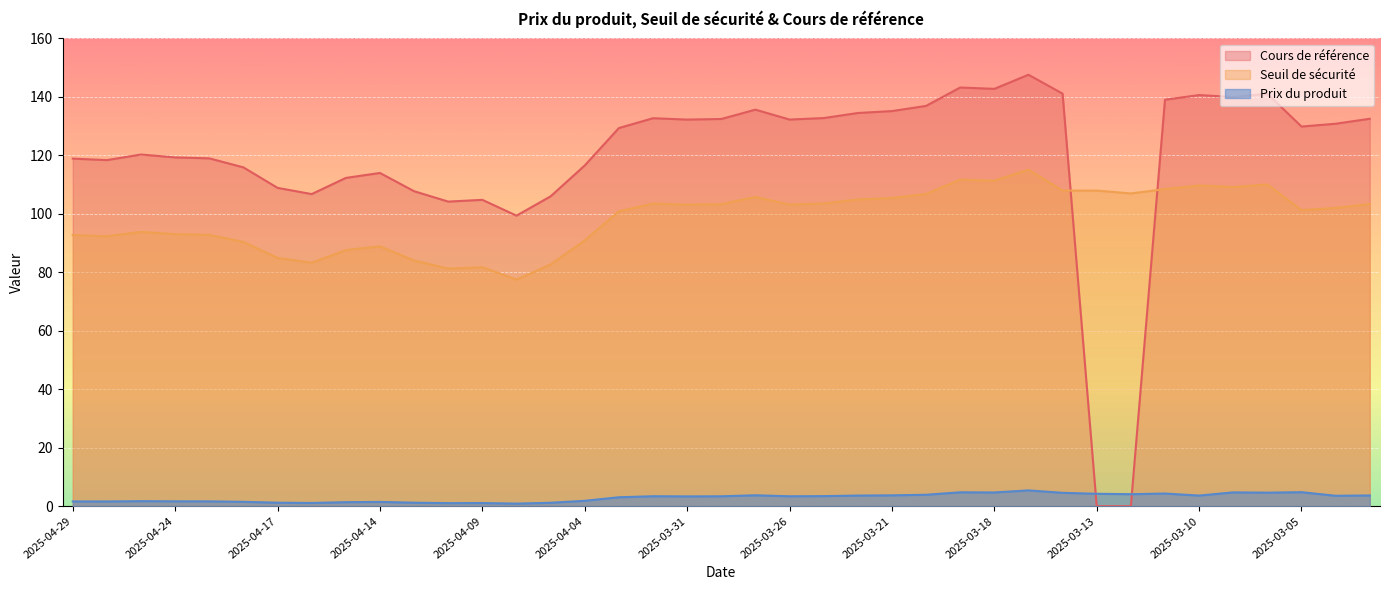

At which label does Seuil de sécurité first exceed 103?

2025-04-01